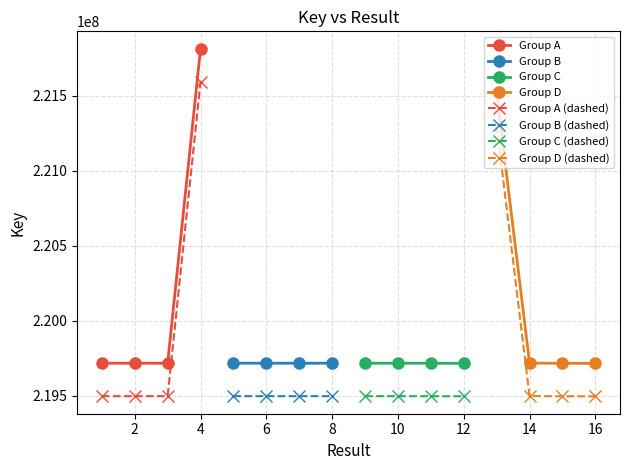

True or false: Group A has more than 1 interior local peaks.

False